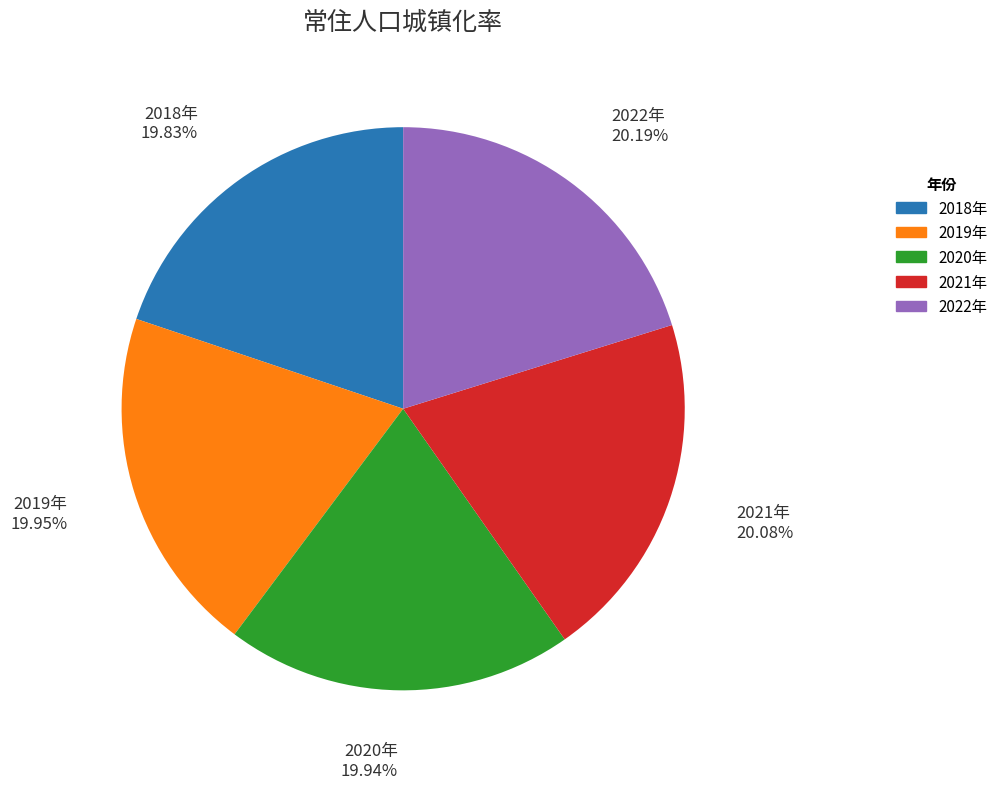

What is the ratio of the value at 2020年 to the value at 2021年?

1.0